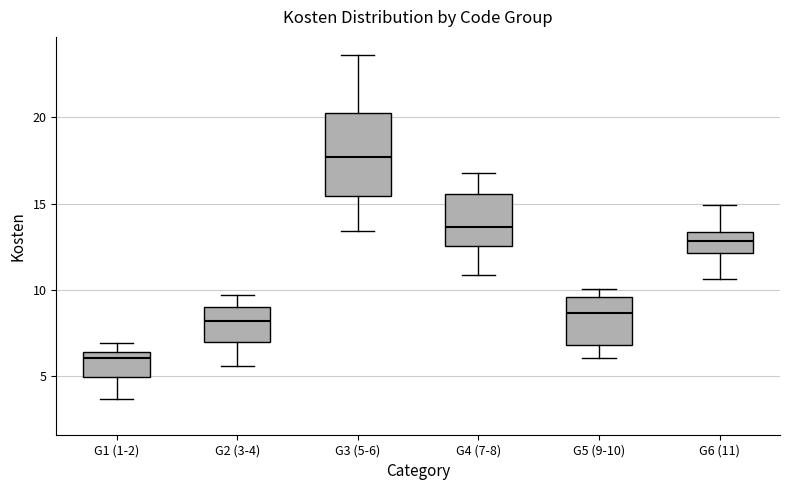

Reading left to right, transcribe this box plot: for each box, give where its median line is, the range the box spans, and where its two whiskers end, as read against the y-axis. The values are not printed on the chart, so give them approximately, as read against the axis.

G1 (1-2): median 6.0, box 5.0 to 6.5, whiskers 3.5 to 7.0
G2 (3-4): median 8.0, box 7.0 to 9.0, whiskers 5.5 to 9.5
G3 (5-6): median 17.5, box 15.5 to 20.0, whiskers 13.5 to 23.5
G4 (7-8): median 13.5, box 12.5 to 15.5, whiskers 11.0 to 17.0
G5 (9-10): median 8.5, box 7.0 to 9.5, whiskers 6.0 to 10.0
G6 (11): median 13.0, box 12.0 to 13.5, whiskers 10.5 to 15.0